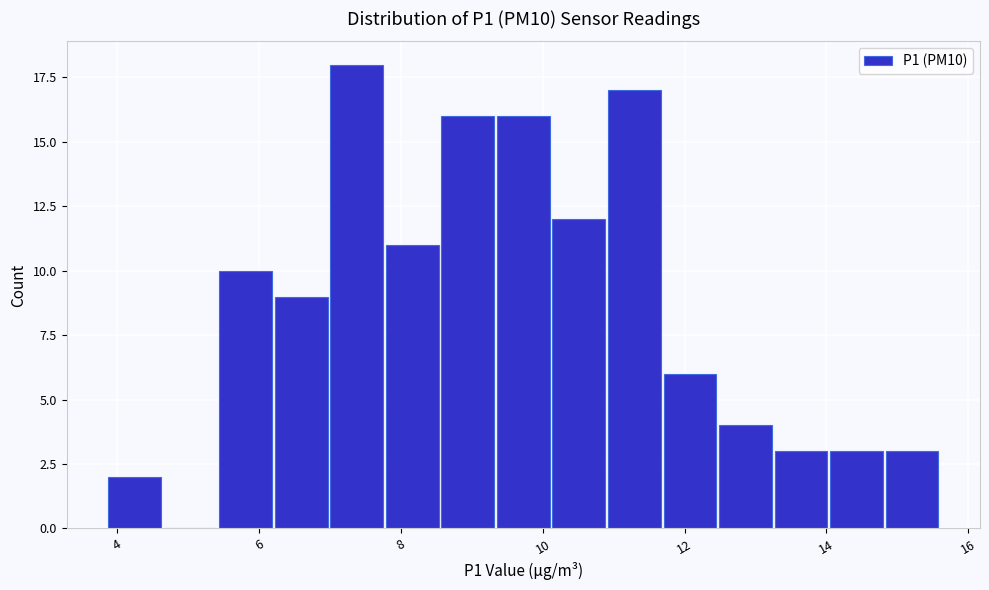

Around what value on the x-axis is the tallest bar? Give the approximate position of its centre, as read against the axis.

7.4